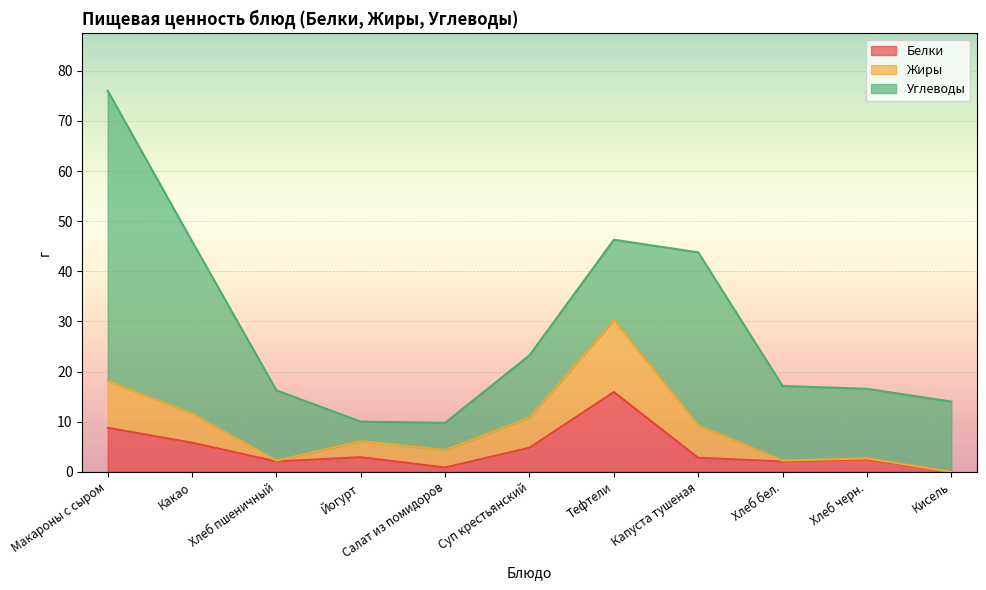

Reading left to right, list all the values displayed in this chart.

Белки: 8.8	5.8	2.0	2.9	0.8	4.8	15.9	2.8	2.0	2.5	0.0
Жиры: 9.3	5.8	0.2	3.2	3.5	6.0	14.4	6.5	0.2	0.2	0.0
Углеводы: 57.9	34.4	14.0	3.9	5.4	12.4	16.0	34.5	14.9	13.9	14.0